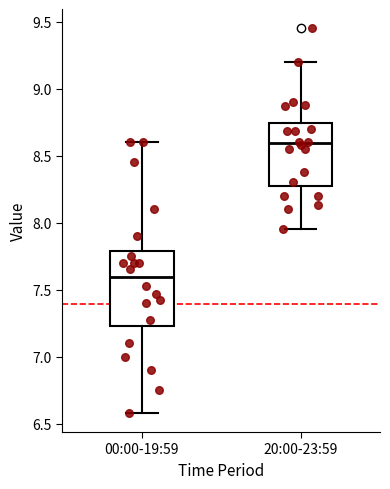

Reading left to right, transcribe this box plot: for each box, give where its median line is, the range the box spans, and where its two whiskers end, as read against the y-axis. The values are not printed on the chart, so give them approximately, as read against the axis.

00:00-19:59: median 7.60, box 7.25 to 7.80, whiskers 6.60 to 8.60
20:00-23:59: median 8.60, box 8.30 to 8.75, whiskers 7.95 to 9.20